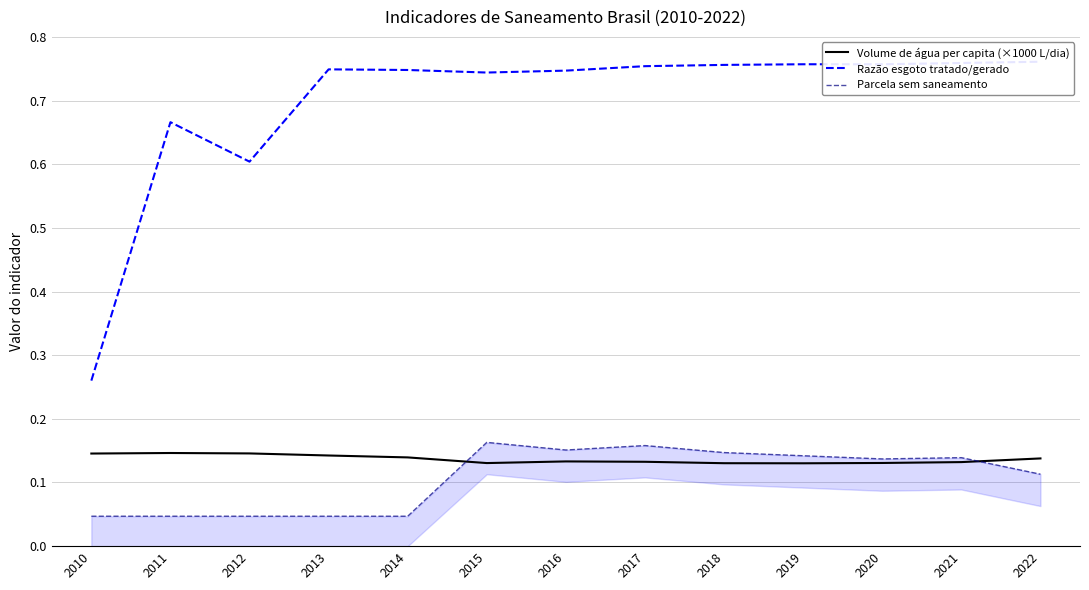

What is the value of the Razão esgoto tratado/gerado point at the 13th from the left?

0.8